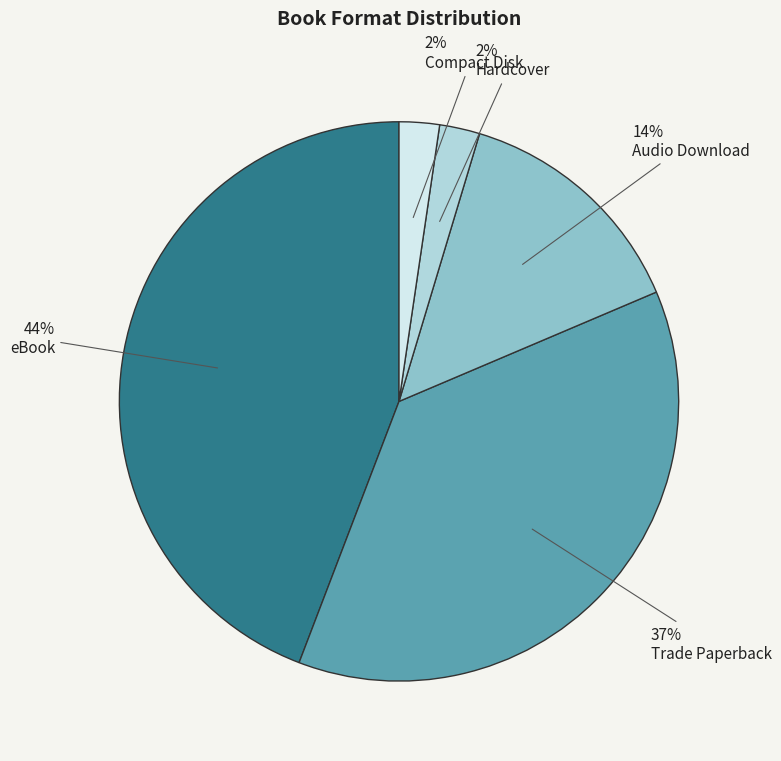

Is there any slice that represents more than half of the pie?

No